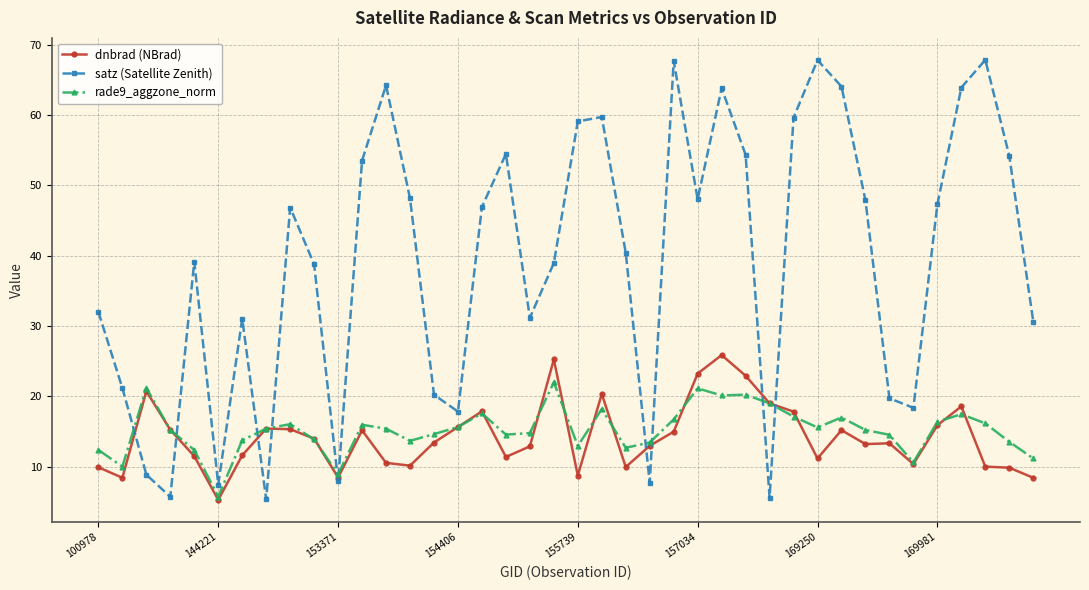

How many interior local peaks does the satz (Satellite Zenith) series have?

10